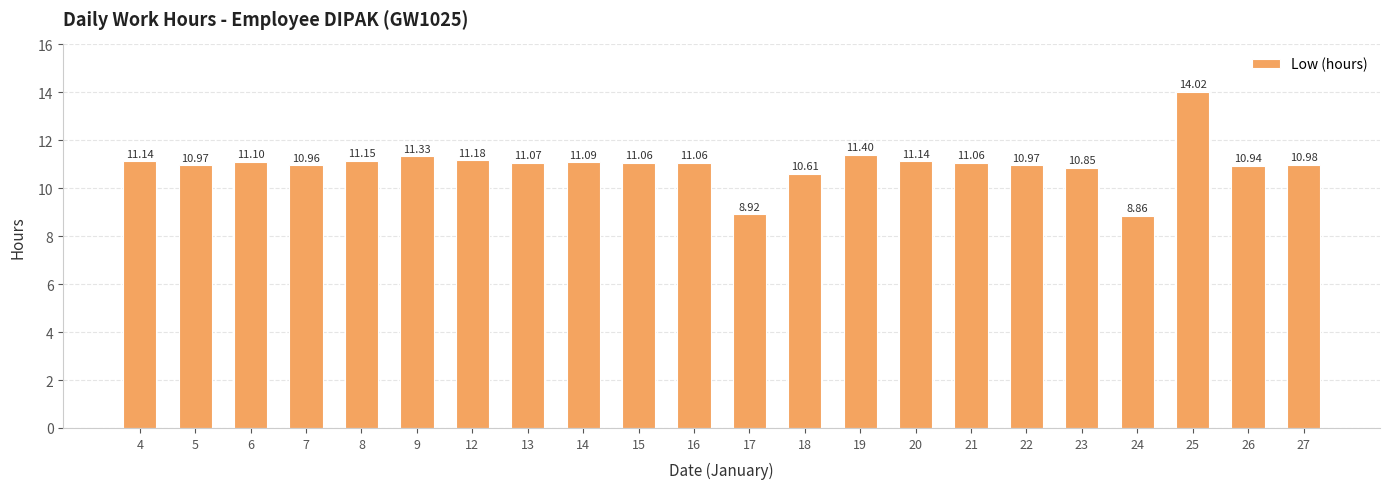

What is the difference between the second highest and minimum values?

2.5